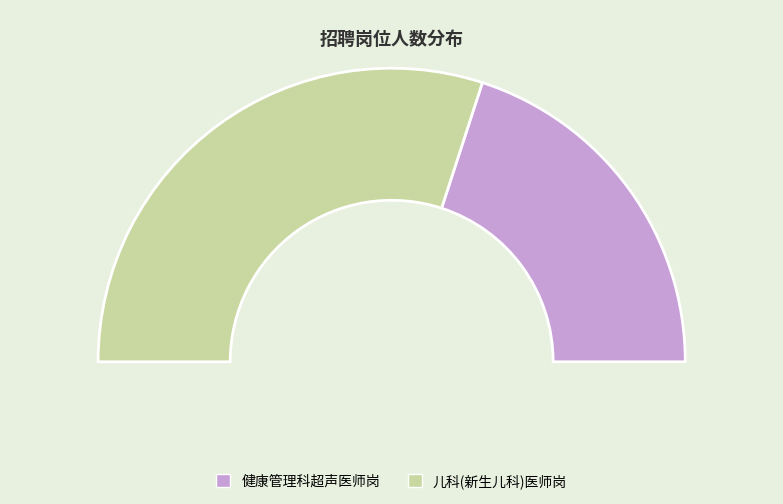

Which category has the smallest portion of the pie?

健康管理科超声医师岗